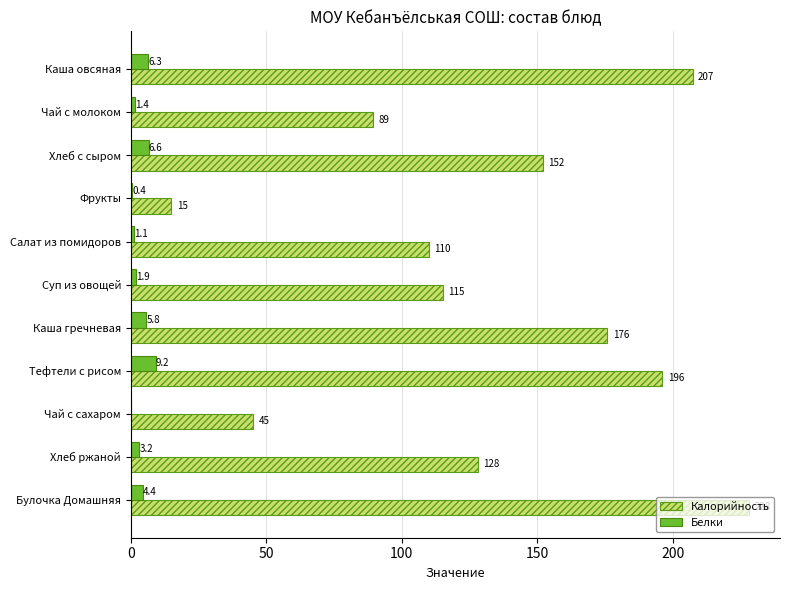

Which series has the largest total across all categories?

Калорийность